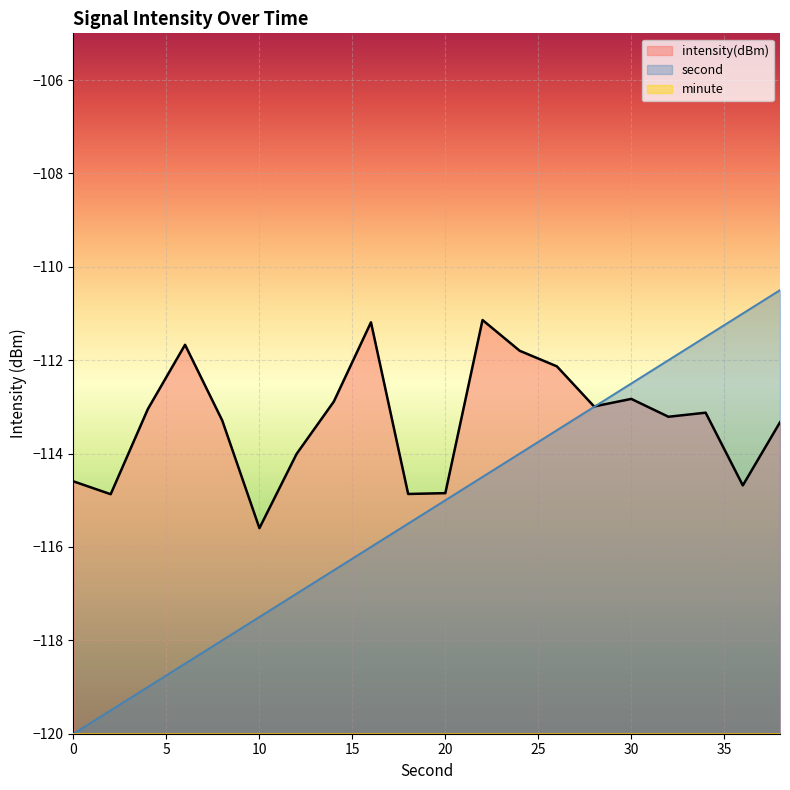

At which category is the sum across all series the highest?

38